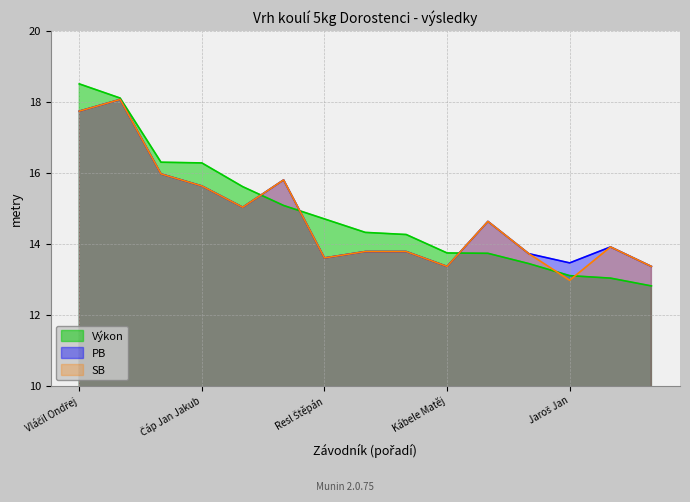

How many lines are shown in the chart?

3